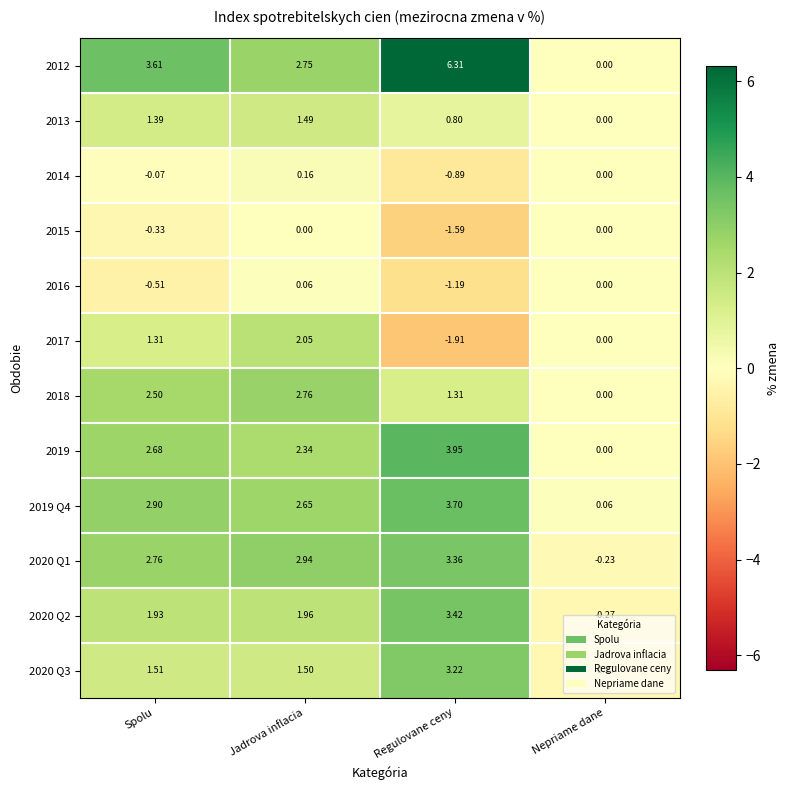

At which label does 2013 reach its minimum?

Nepriame dane